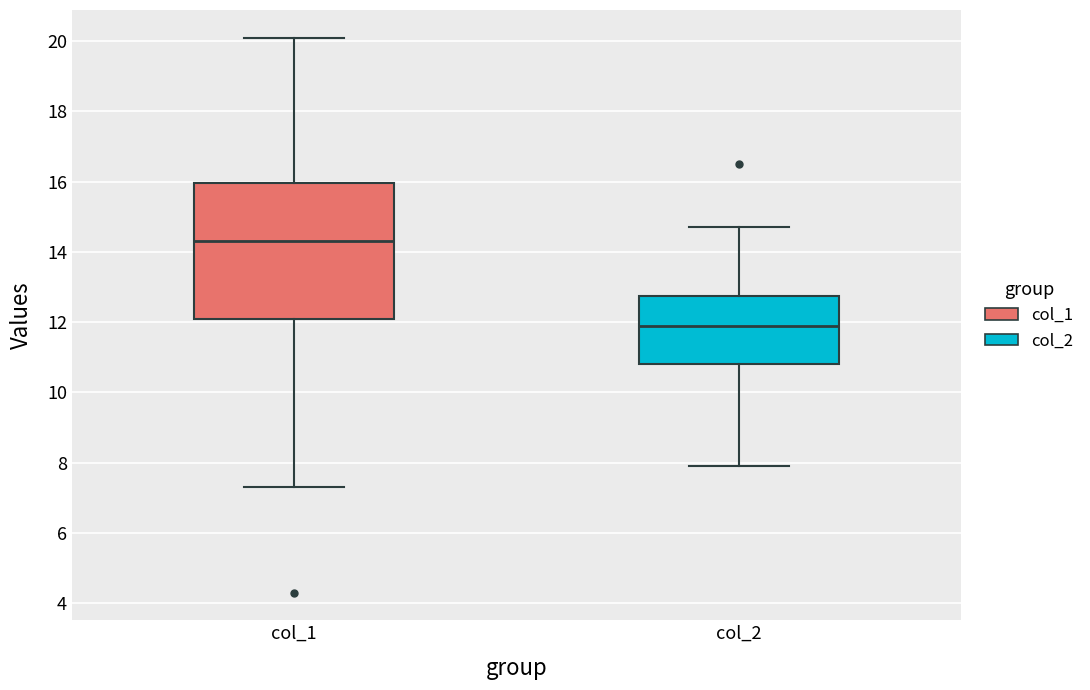

Where does the median line of the box for col_1 sit on the y-axis? The values are not printed on the chart, so give them approximately, as read against the axis.

14.4